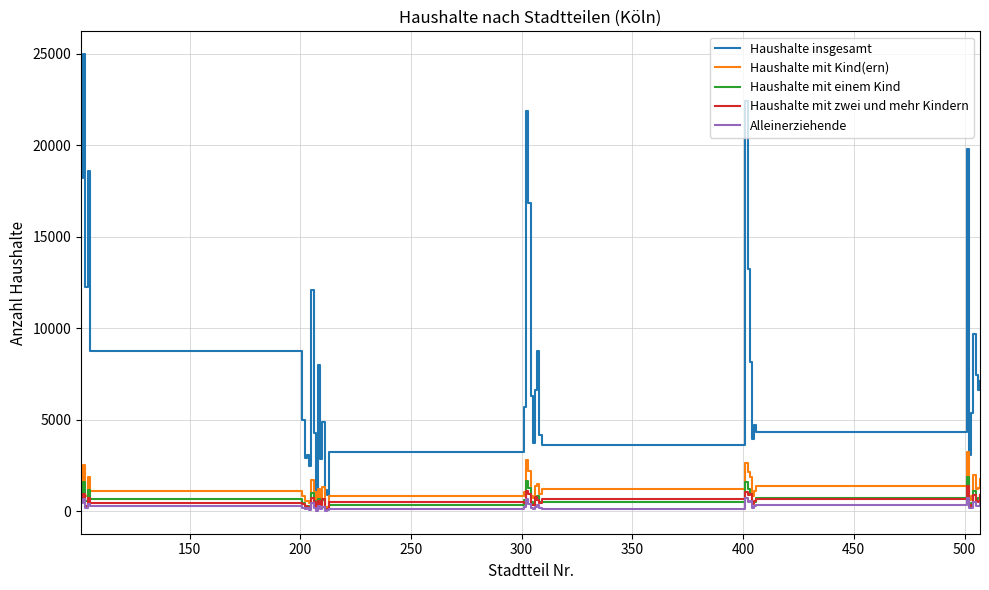

What is the minimum value for Haushalte insgesamt?

897